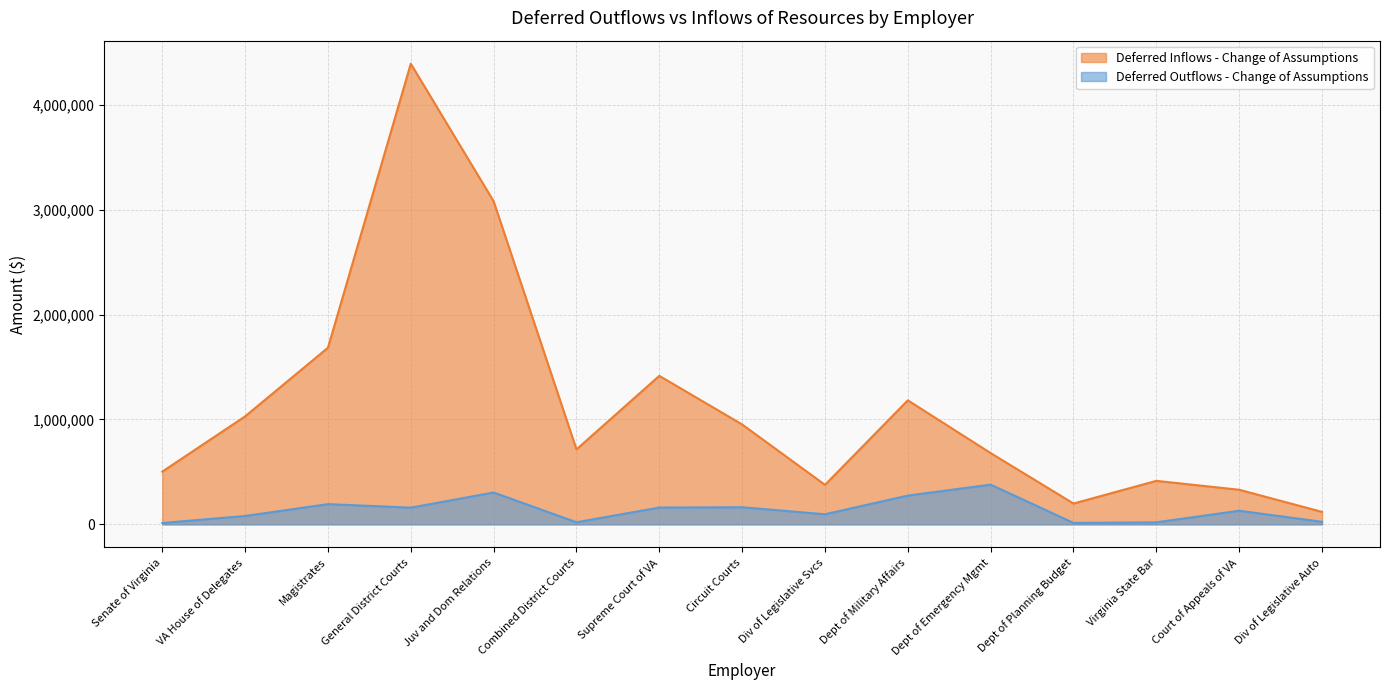

What is the label of the 13th point from the right?

Magistrates